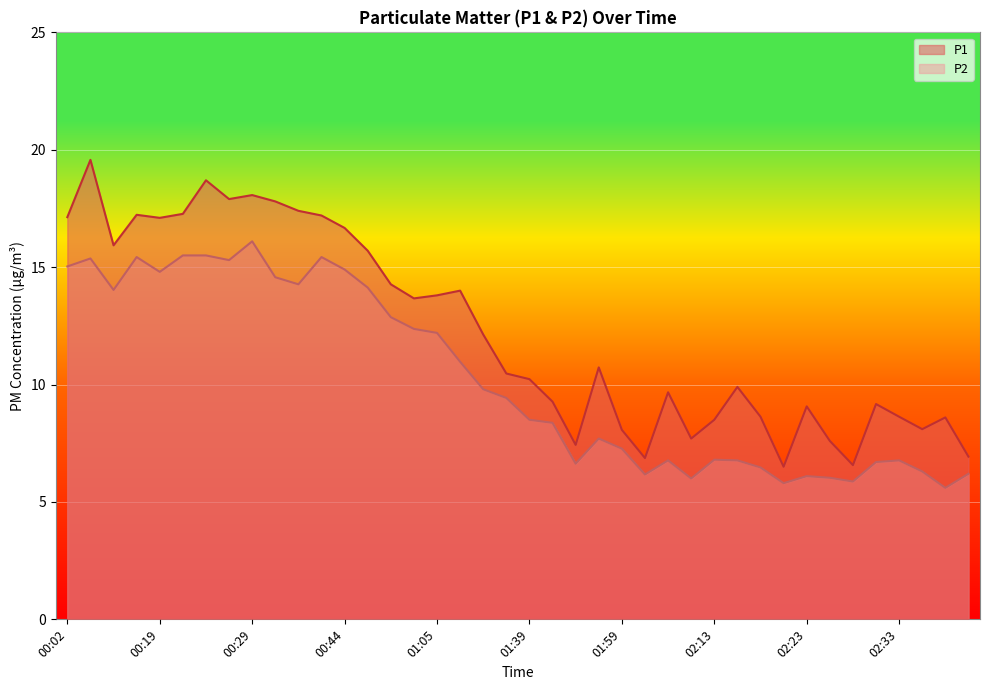

How many lines are shown in the chart?

2